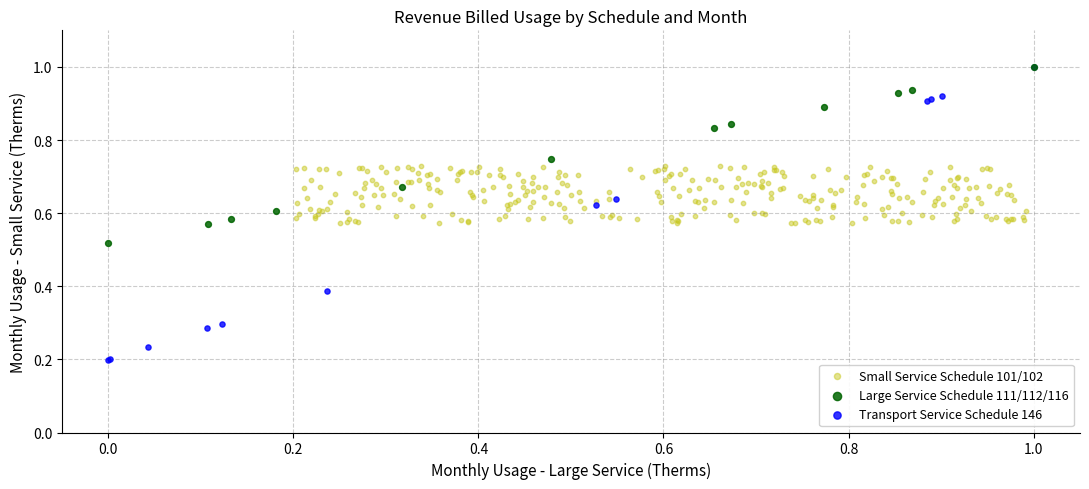

Which series has the largest Y range (max minus min)?

Transport Service Schedule 146